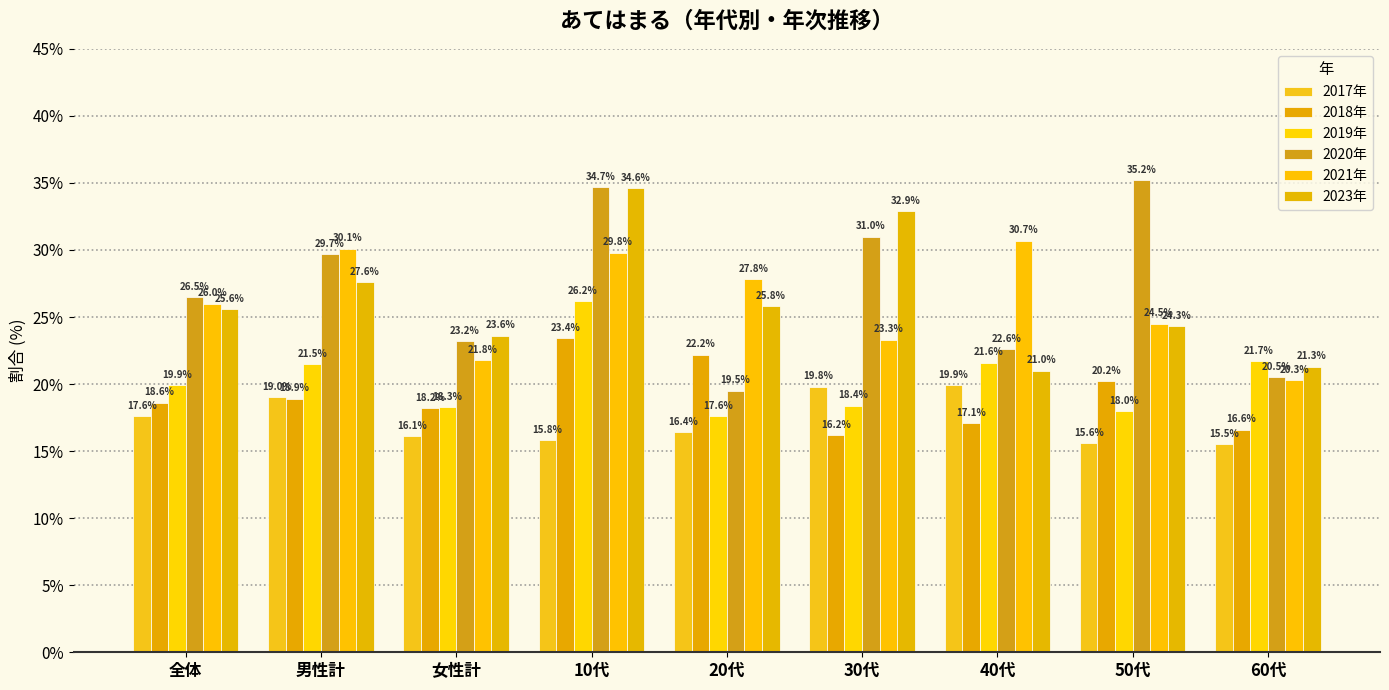

What are all the series names shown in the legend?

2017年, 2018年, 2019年, 2020年, 2021年, 2023年